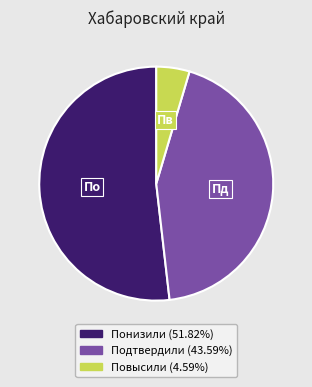

Count the number of slices in the pie.

3